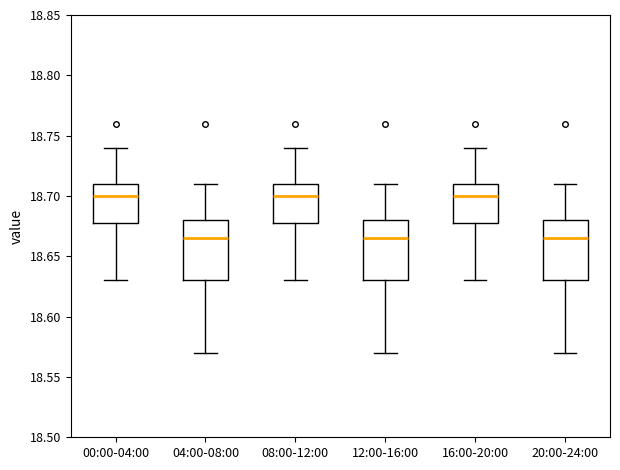

Reading left to right, transcribe this box plot: for each box, give where its median line is, the range the box spans, and where its two whiskers end, as read against the y-axis. The values are not printed on the chart, so give them approximately, as read against the axis.

00:00-04:00: median 18.700, box 18.680 to 18.710, whiskers 18.630 to 18.740
04:00-08:00: median 18.665, box 18.630 to 18.680, whiskers 18.570 to 18.710
08:00-12:00: median 18.700, box 18.680 to 18.710, whiskers 18.630 to 18.740
12:00-16:00: median 18.665, box 18.630 to 18.680, whiskers 18.570 to 18.710
16:00-20:00: median 18.700, box 18.680 to 18.710, whiskers 18.630 to 18.740
20:00-24:00: median 18.665, box 18.630 to 18.680, whiskers 18.570 to 18.710